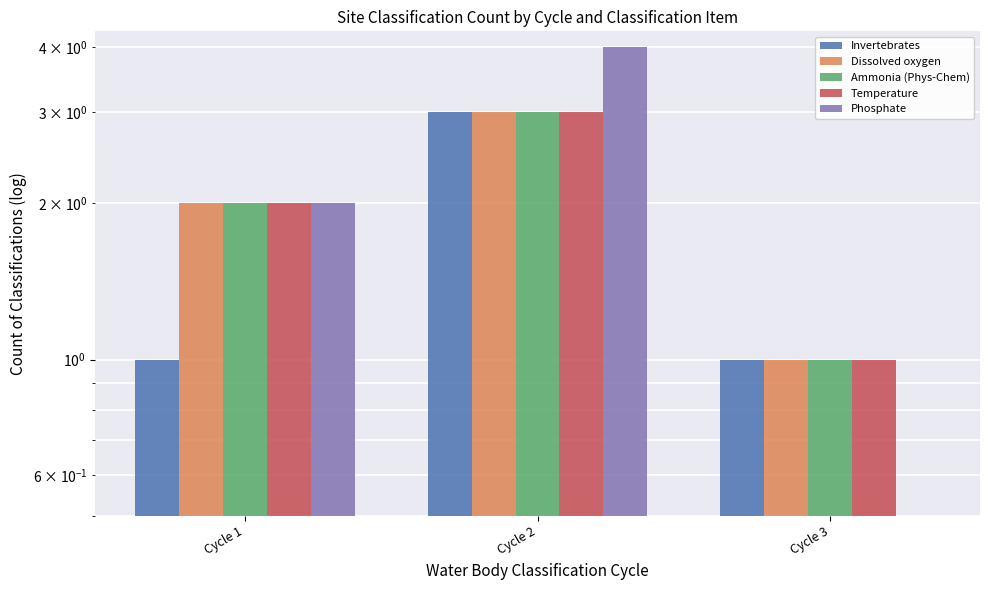

At how many categories does at least one series exceed 2?

1